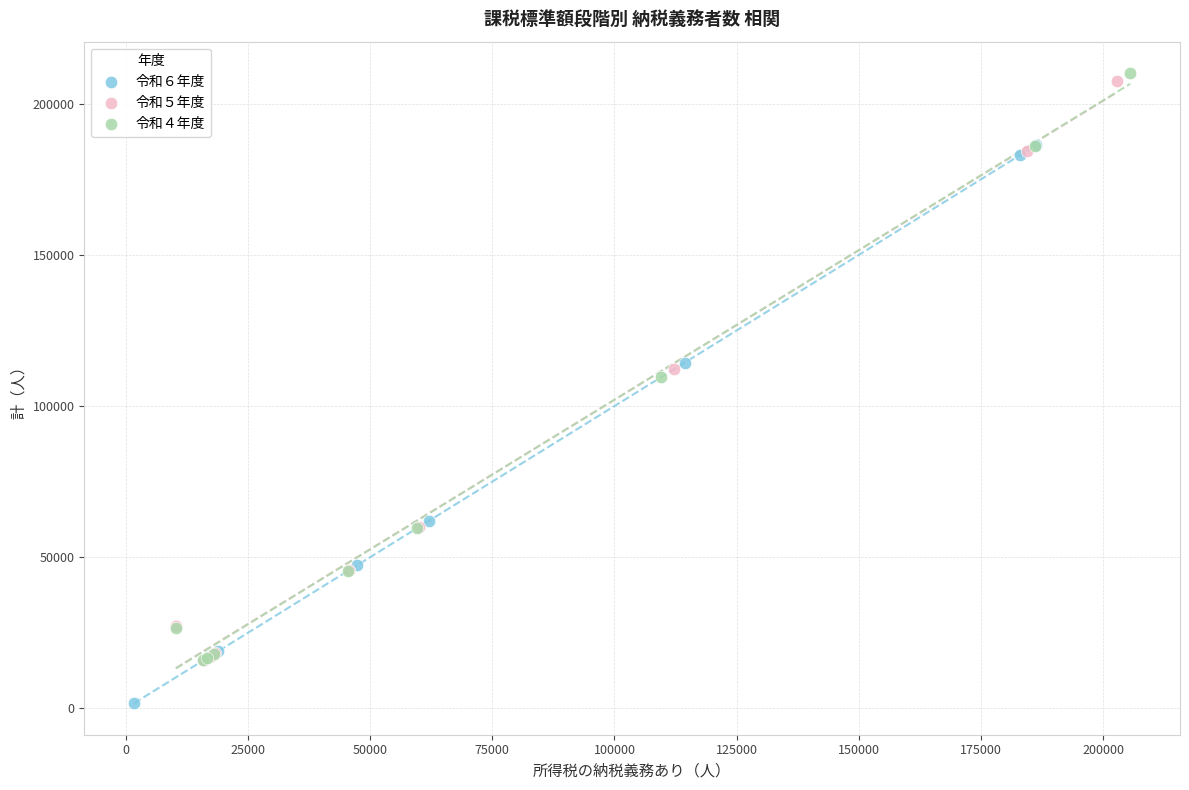

Which series reaches the minimum Y coordinate?

令和６年度